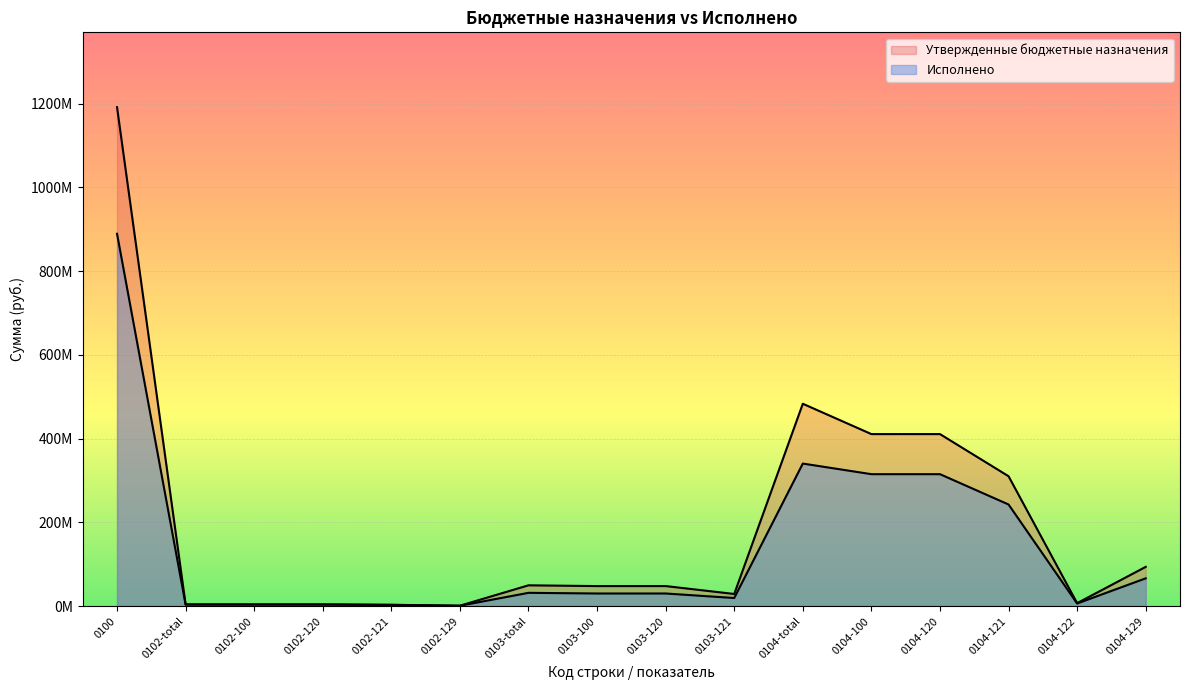

What is the label of the 14th point from the left?

0104-121